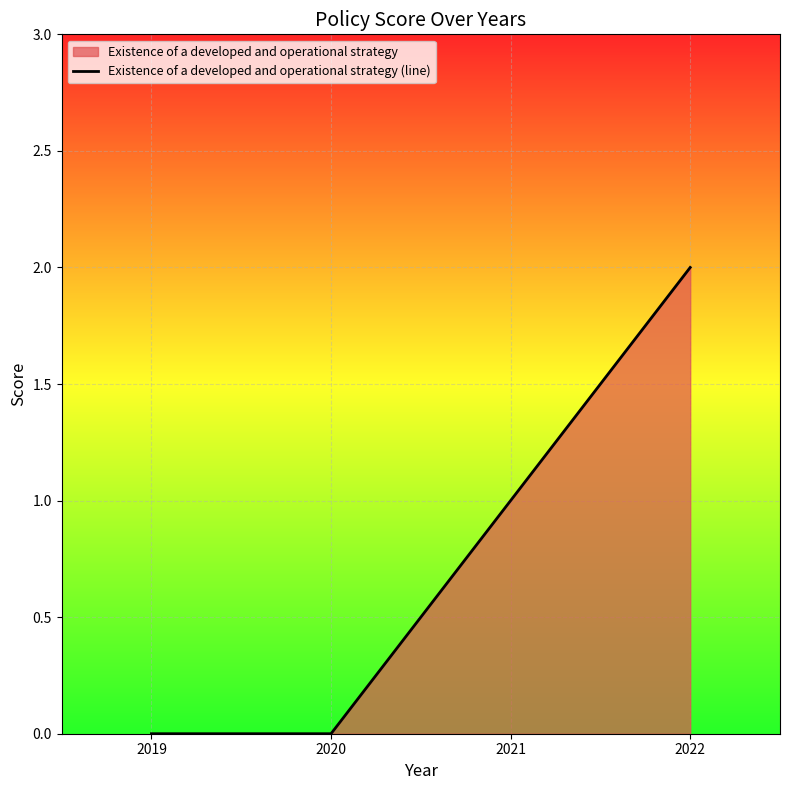

Reading left to right, transcribe all the data shown in this chart.

0	0	1	2